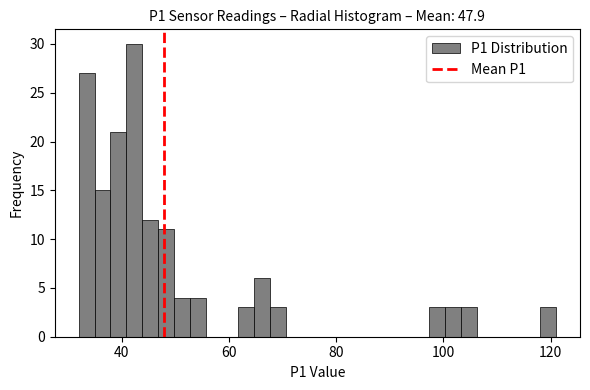

Around what value on the x-axis is the tallest bar? Give the approximate position of its centre, as read against the axis.

42